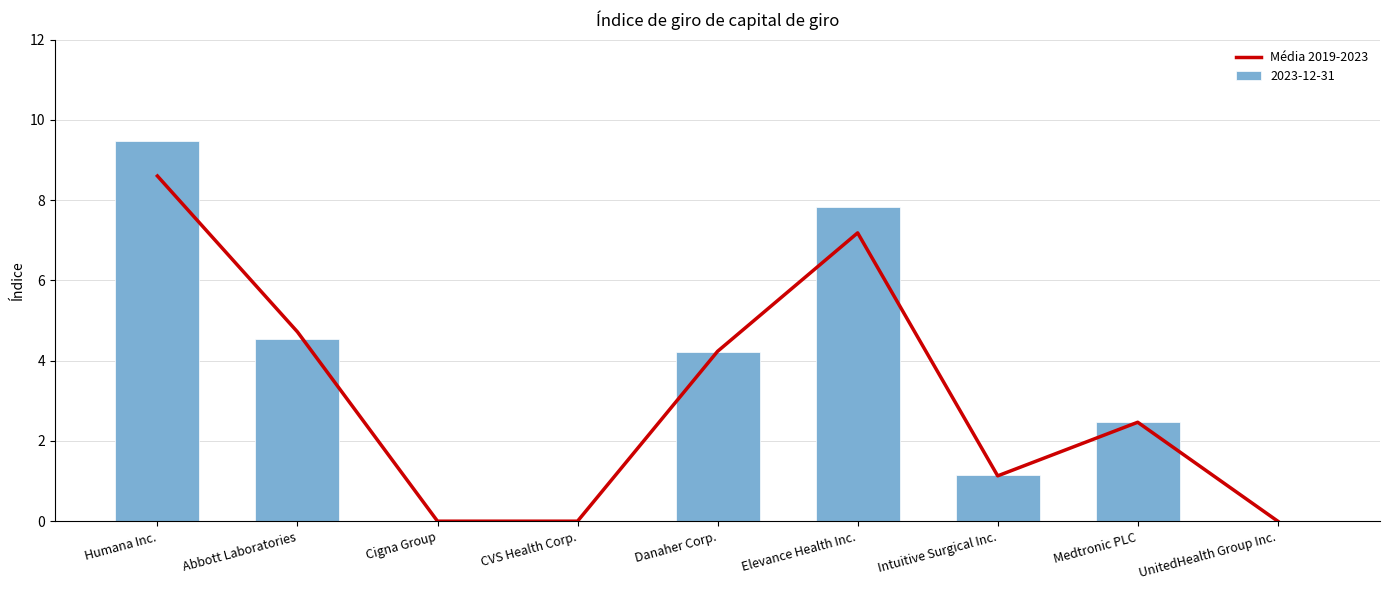

Which label corresponds to the smallest value in the chart?

Cigna Group